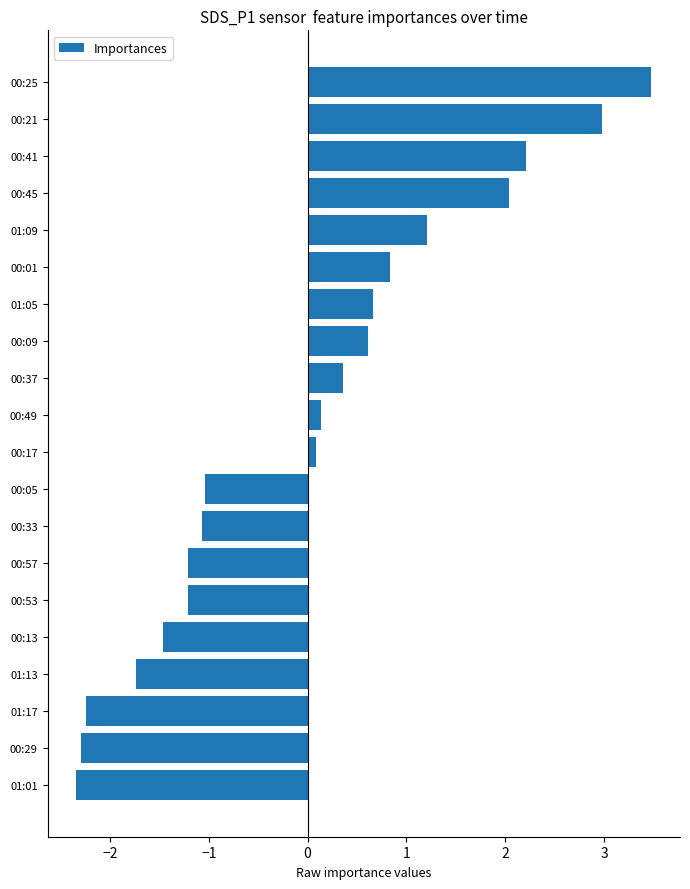

At which category does the chart reach its peak across all series?

00:25